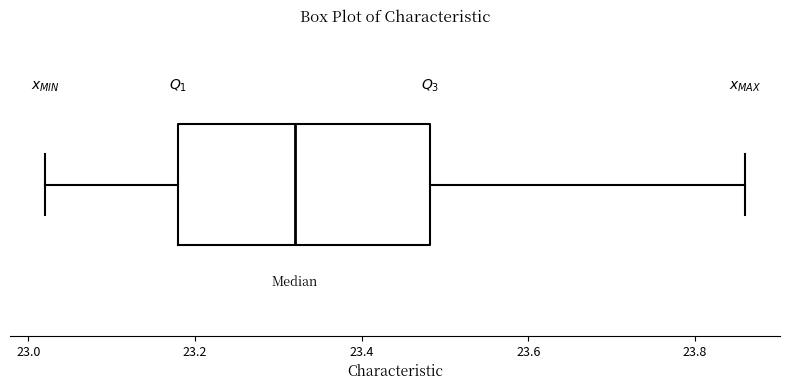

Read this box plot against the x-axis: the position of the median line, the range covered by the box, and the ends of both whiskers. The values are not printed on the chart, so give them approximately, as read against the axis.

median 23.32, box 23.18 to 23.48, whiskers 23.02 to 23.86